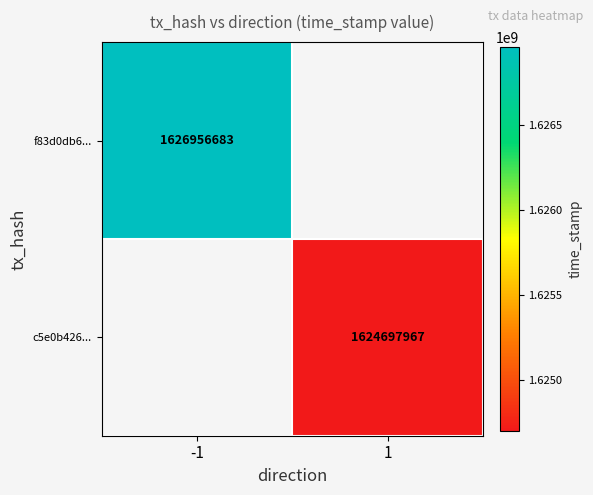

Is the value of c5e0b426... at 1 greater than the value of f83d0db6... at 1?

No